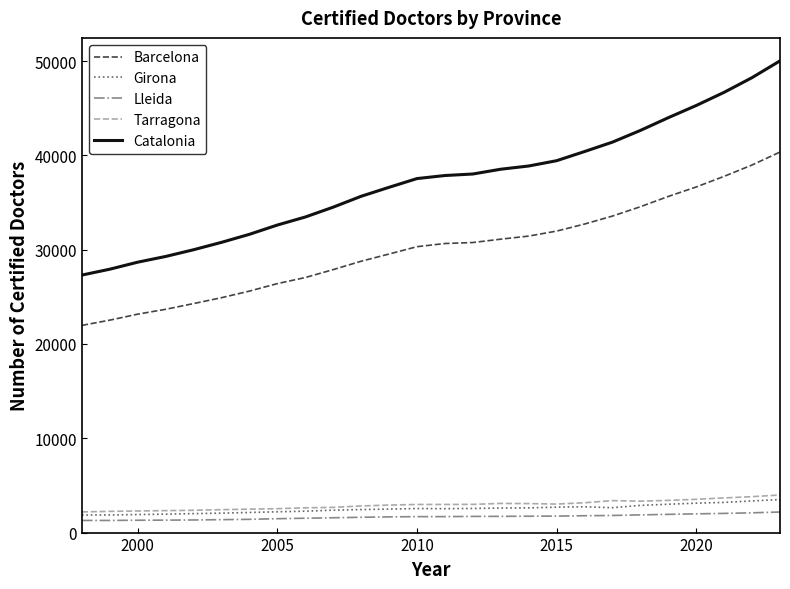

Which series has the largest total across all categories?

Catalonia